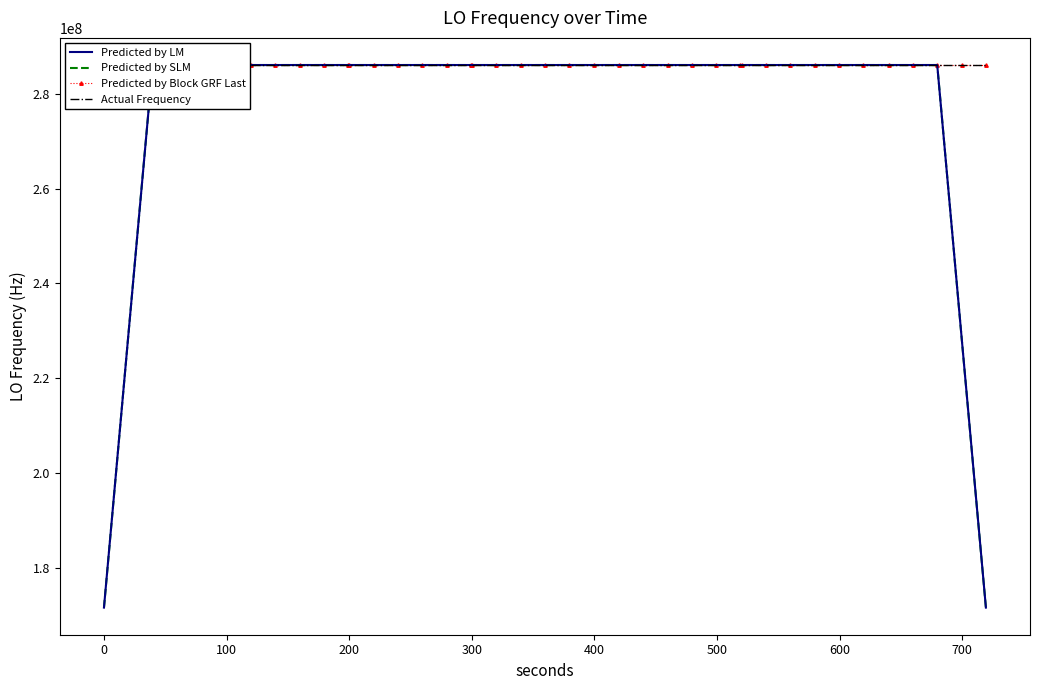

Which series has the widest spread of values?

Predicted by LM